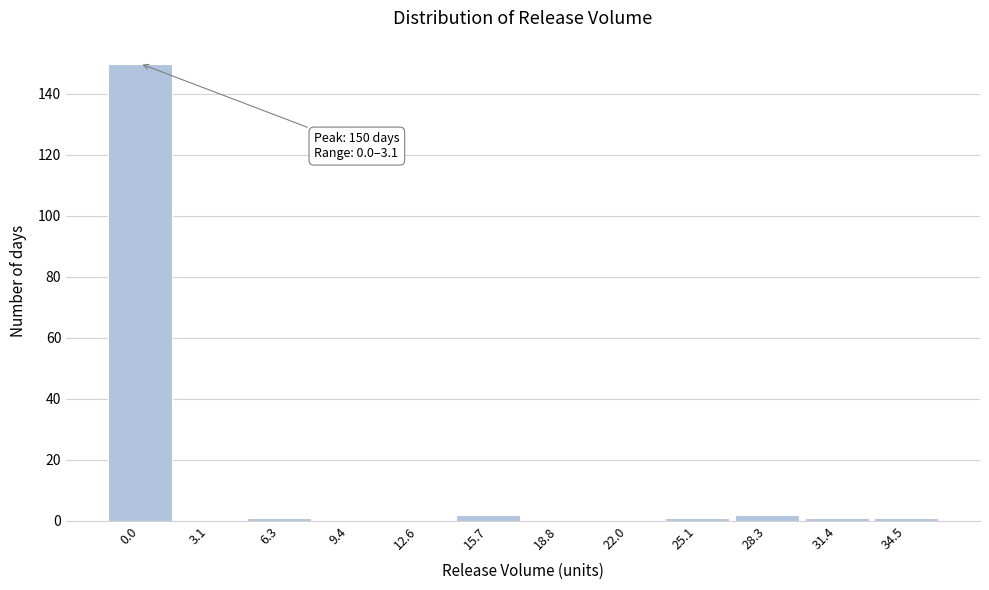

Reading left to right, what are all the values shown in this chart?

0.0=150	3.1=0	6.3=1	9.4=0	12.6=0	15.7=2	18.8=0	22.0=0	25.1=1	28.3=2	31.4=1	34.5=1